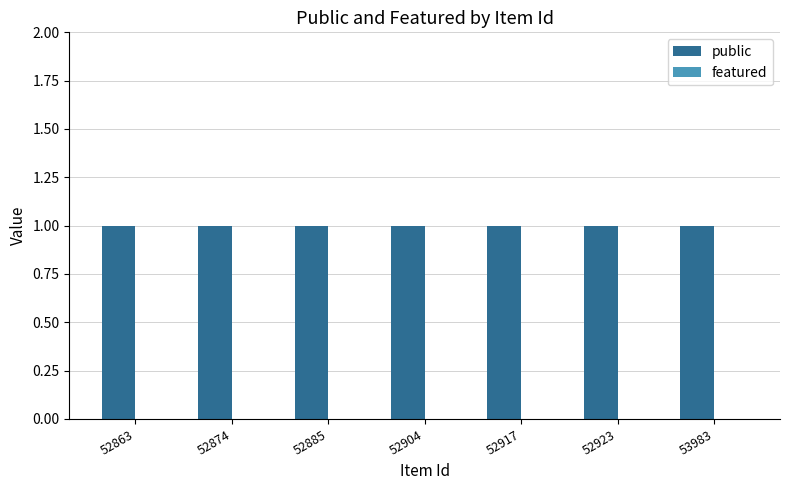

Which category has the highest value in the featured series?

52863